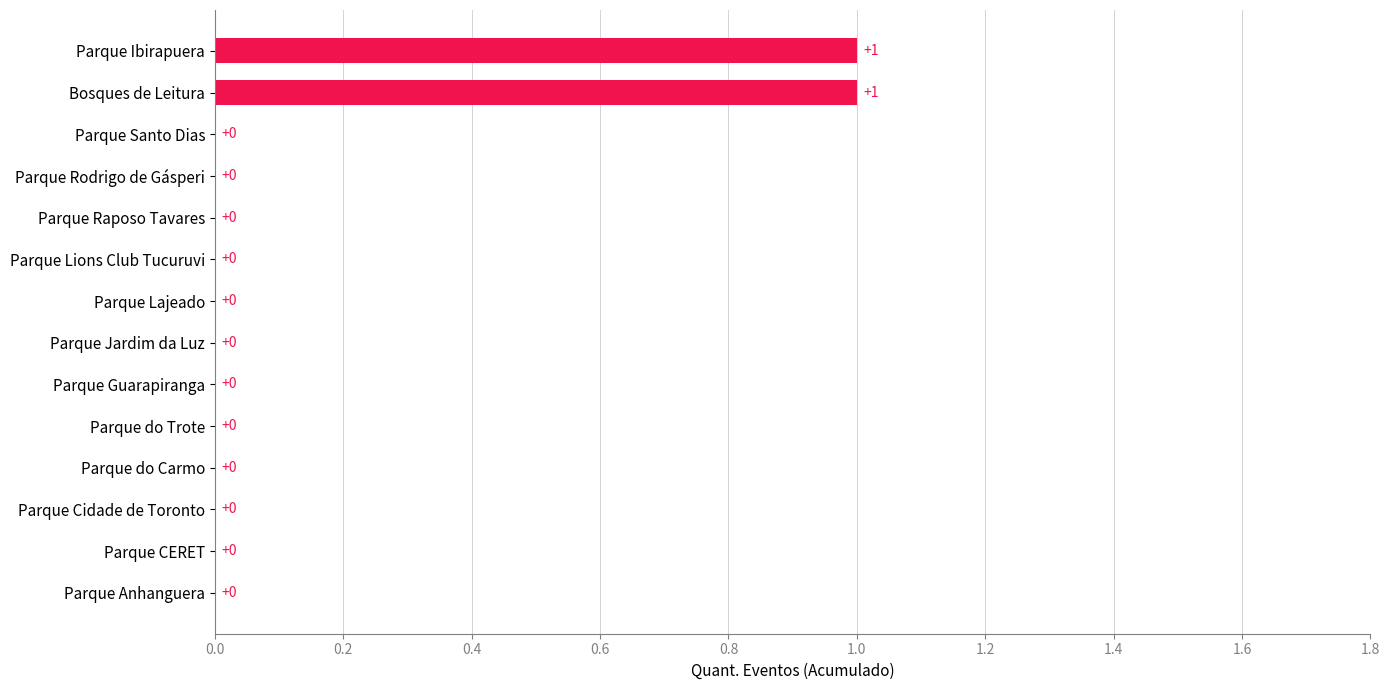

True or false: the data shows 1 at Parque do Carmo.

False